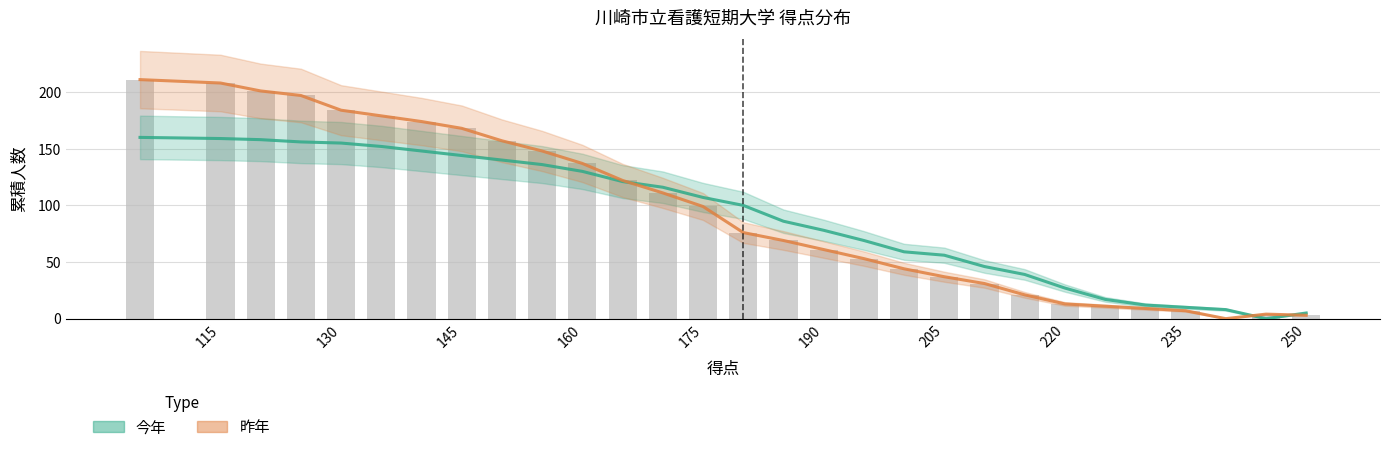

How many positive values does the 今年 series have?

28